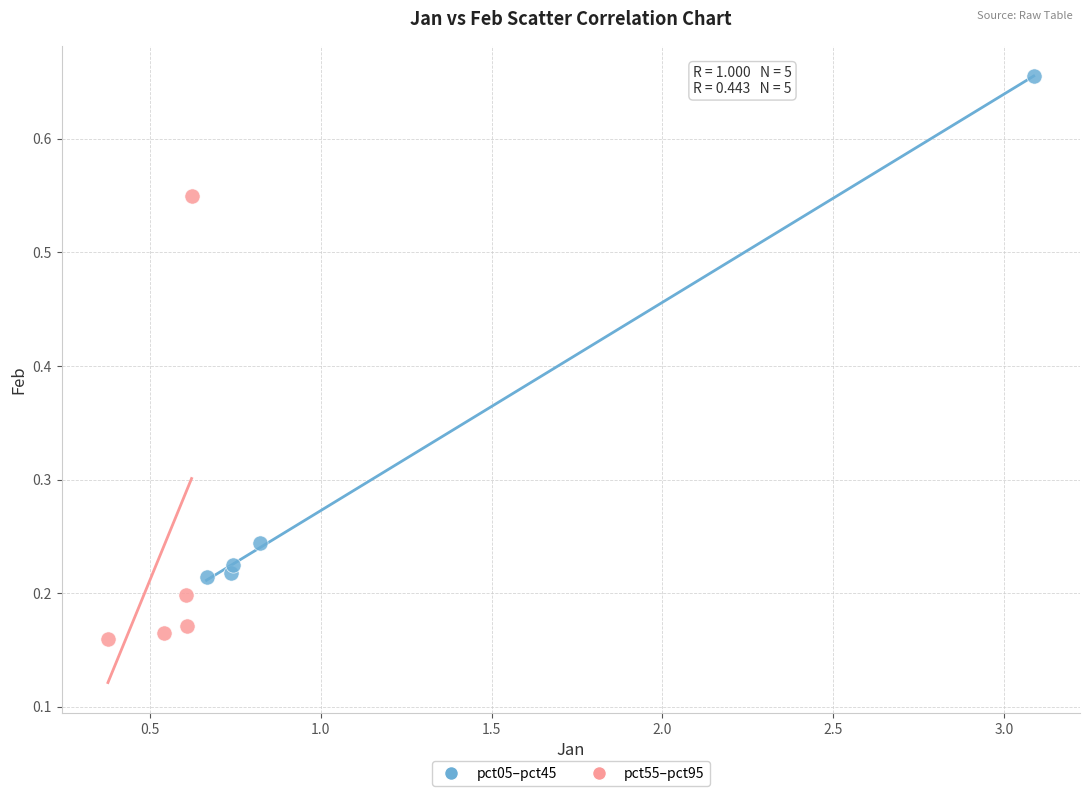

Which series reaches the minimum Y coordinate?

pct55–pct95